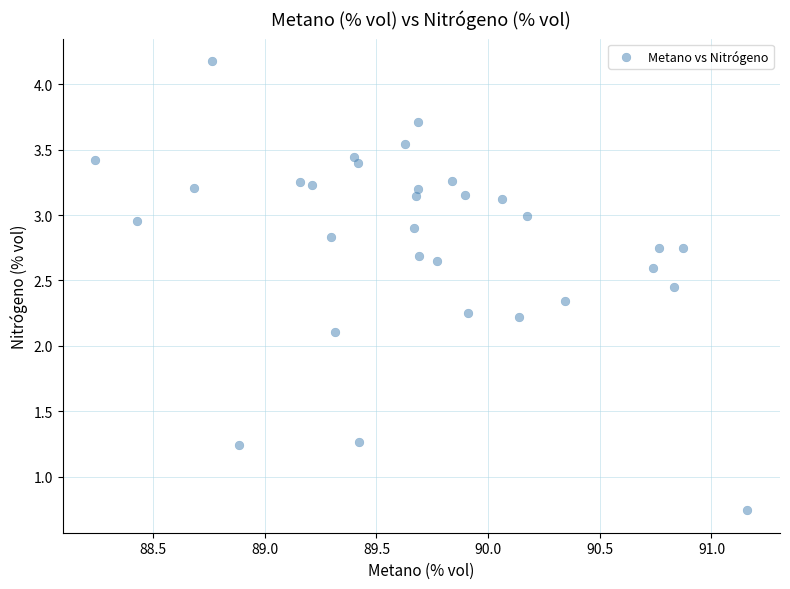

What is the range of X values (max minus min)?

2.9